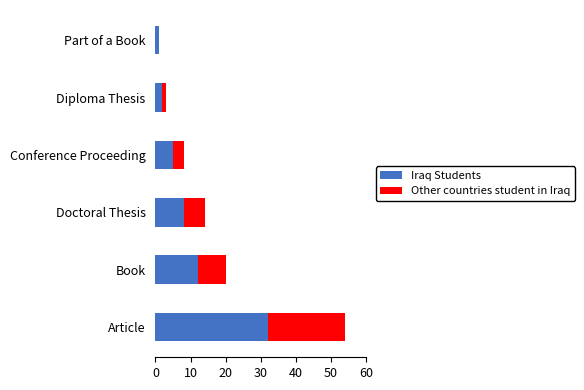

True or false: Iraq Students has a value of 4 at Book.

False